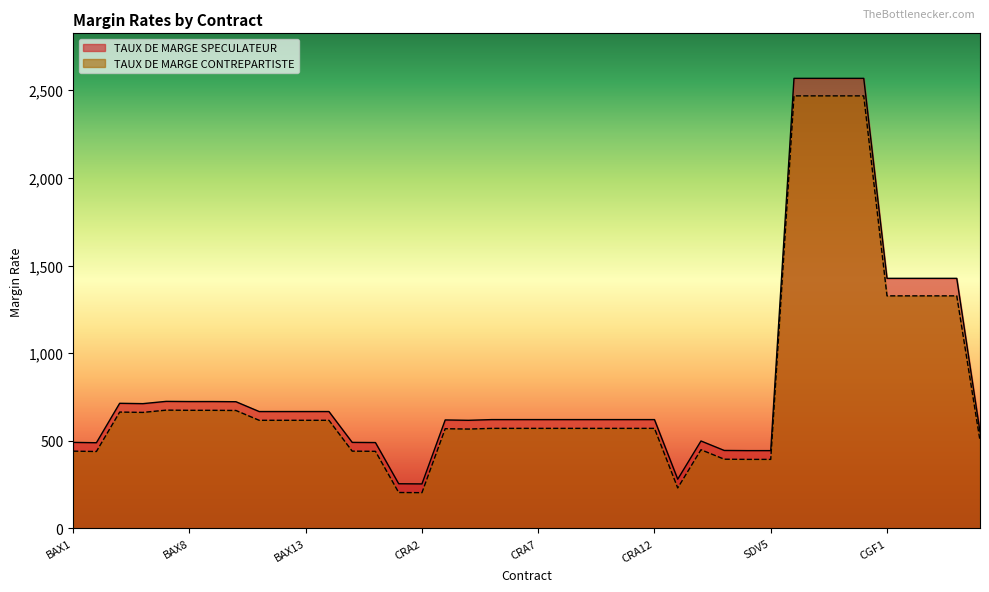

In TAUX DE MARGE CONTREPARTISTE, how many points are higher than both neighbors (excluding endpoints)?

4